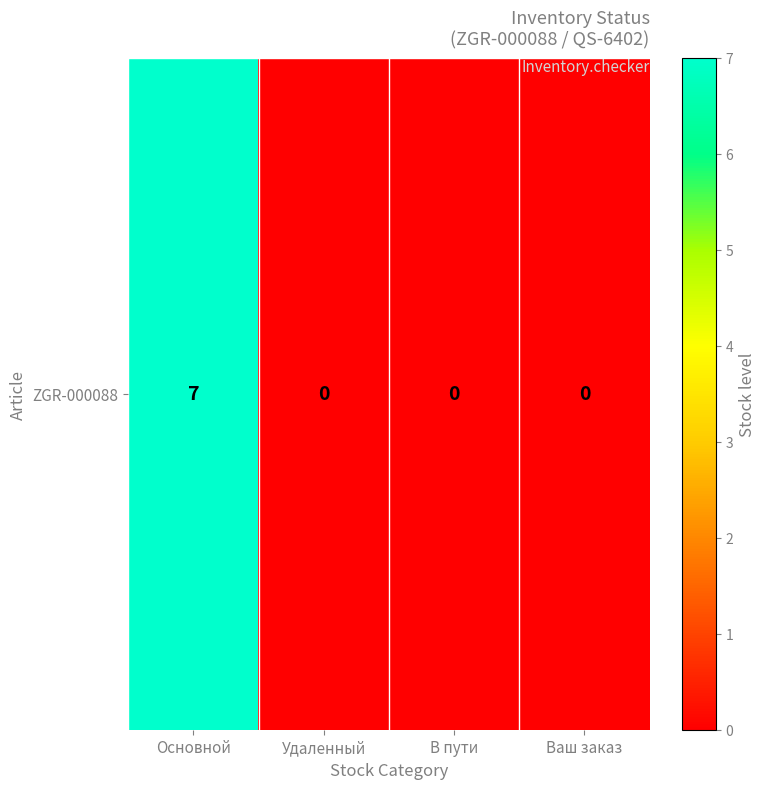

The chart shows a value of 0 at В пути. True or false?

True